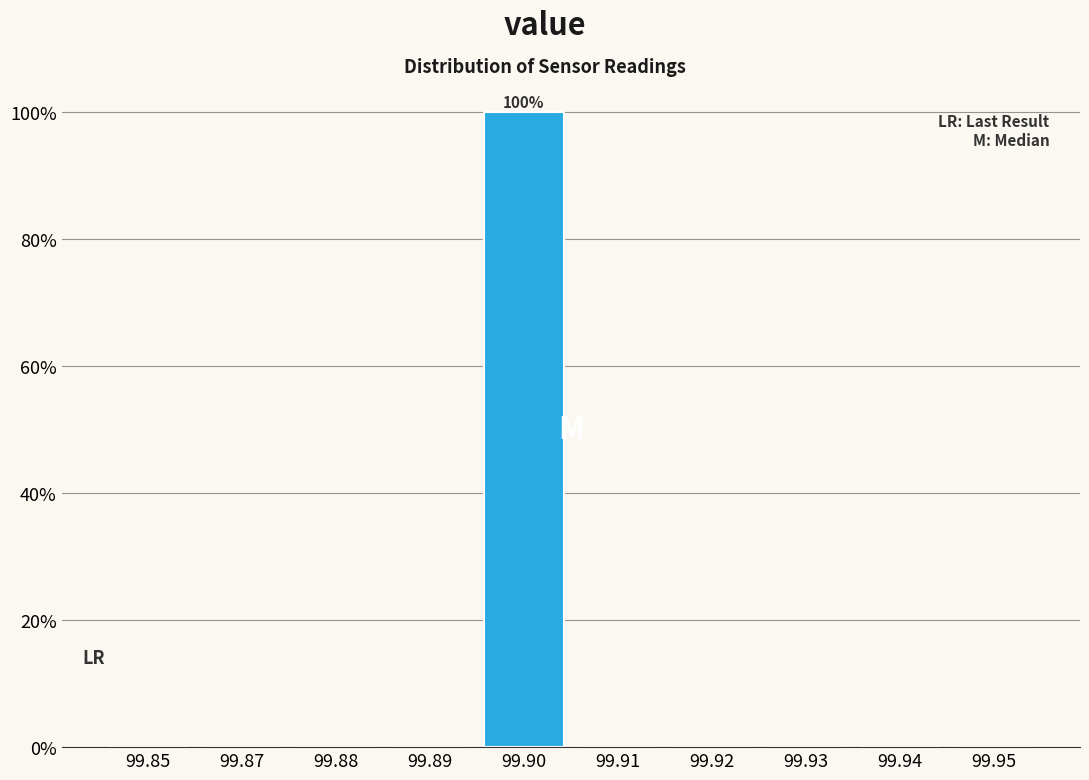

The value at 99.92 is 51. True or false?

False